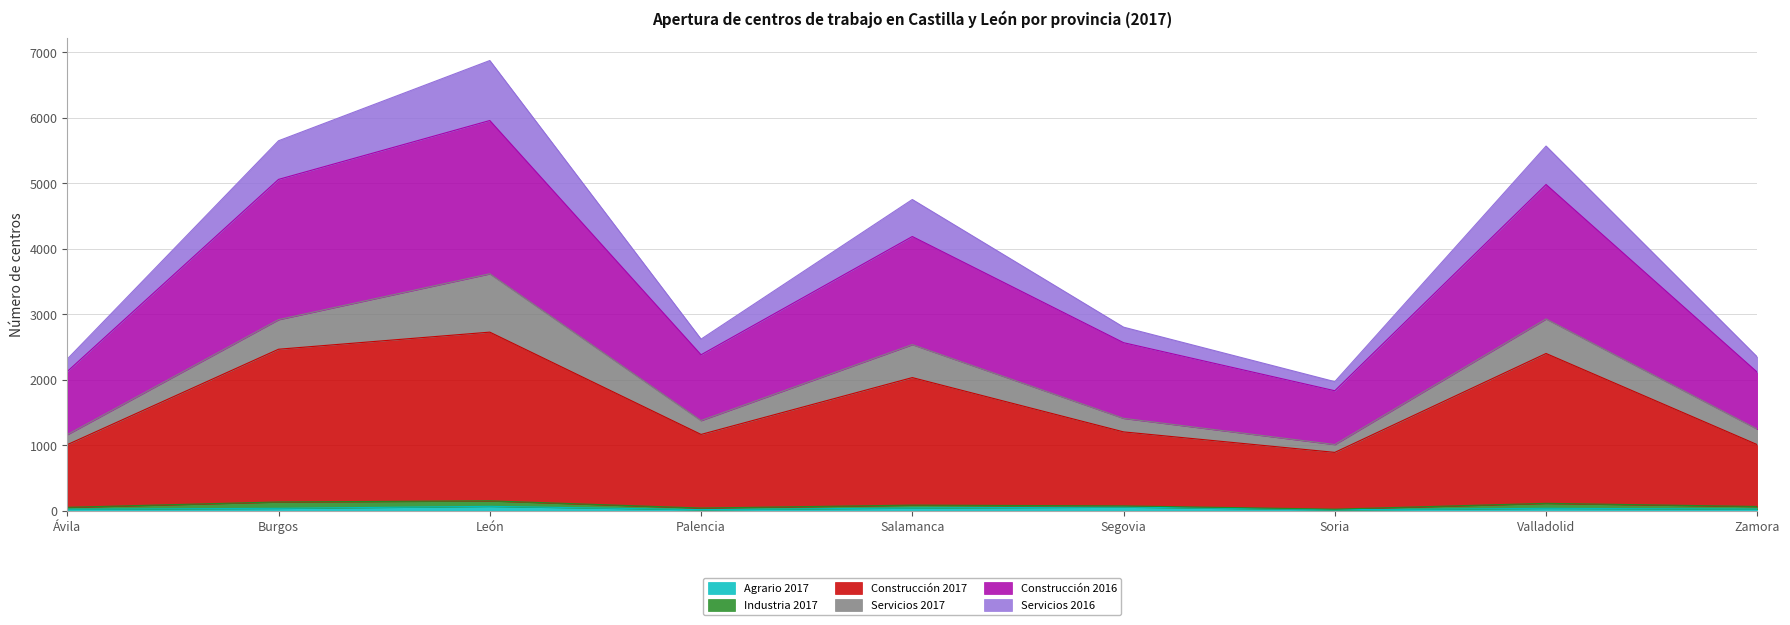

What is the difference between the Agrario 2017 values at Palencia and Ávila?

6